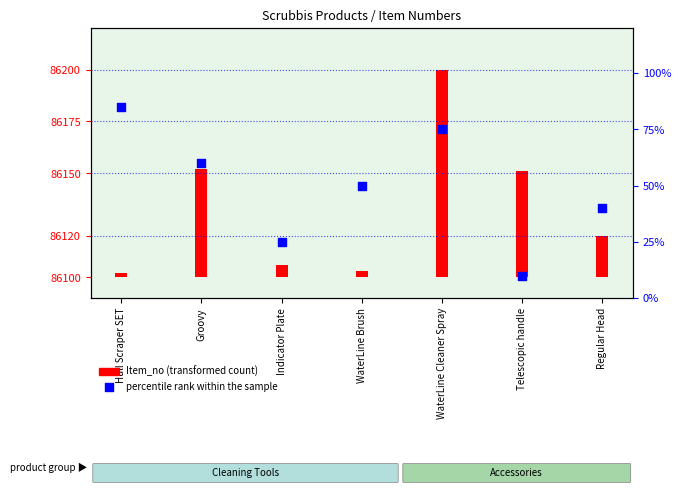

Approximately how many times larger is the value at Telescopic handle compared to WaterLine Brush?

0.2